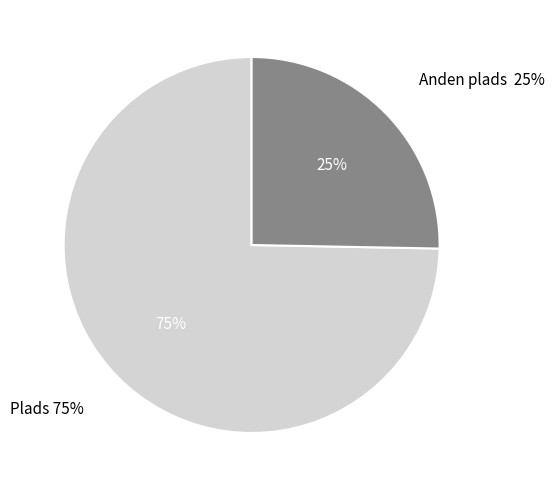

To the nearest percent, what portion does Anden plads represent?

25%